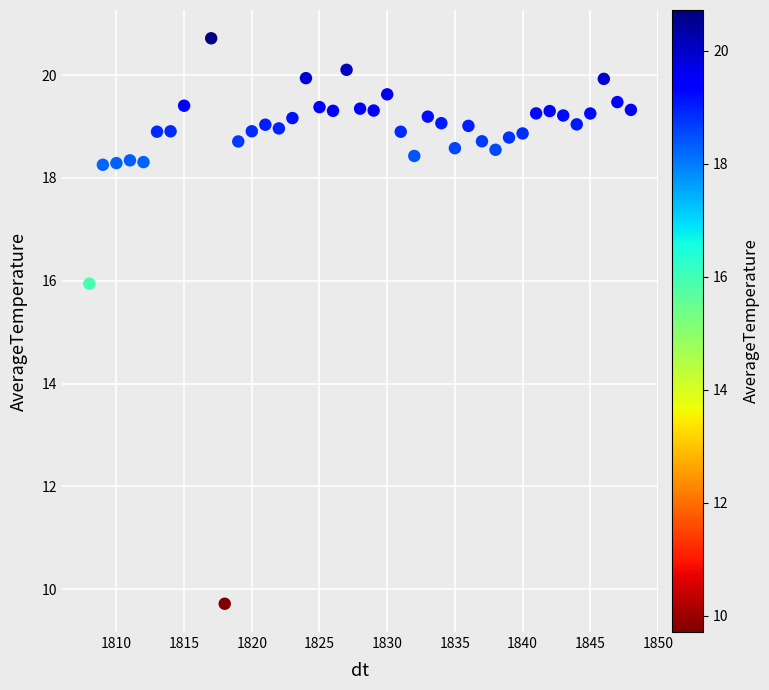

What Y value in the scatter plot is closest to 15?

15.9